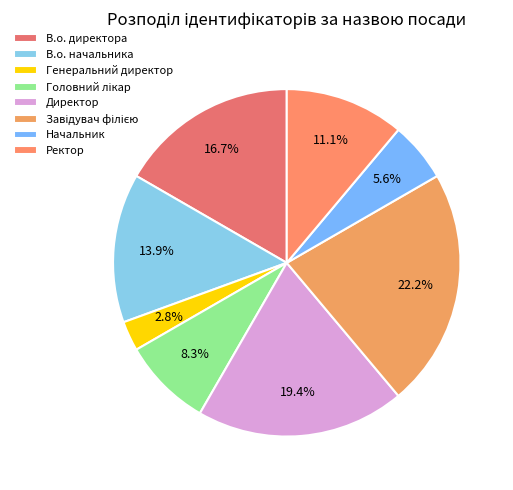

What percentage do Головний лікар and Завідувач філією together represent?

30.6%